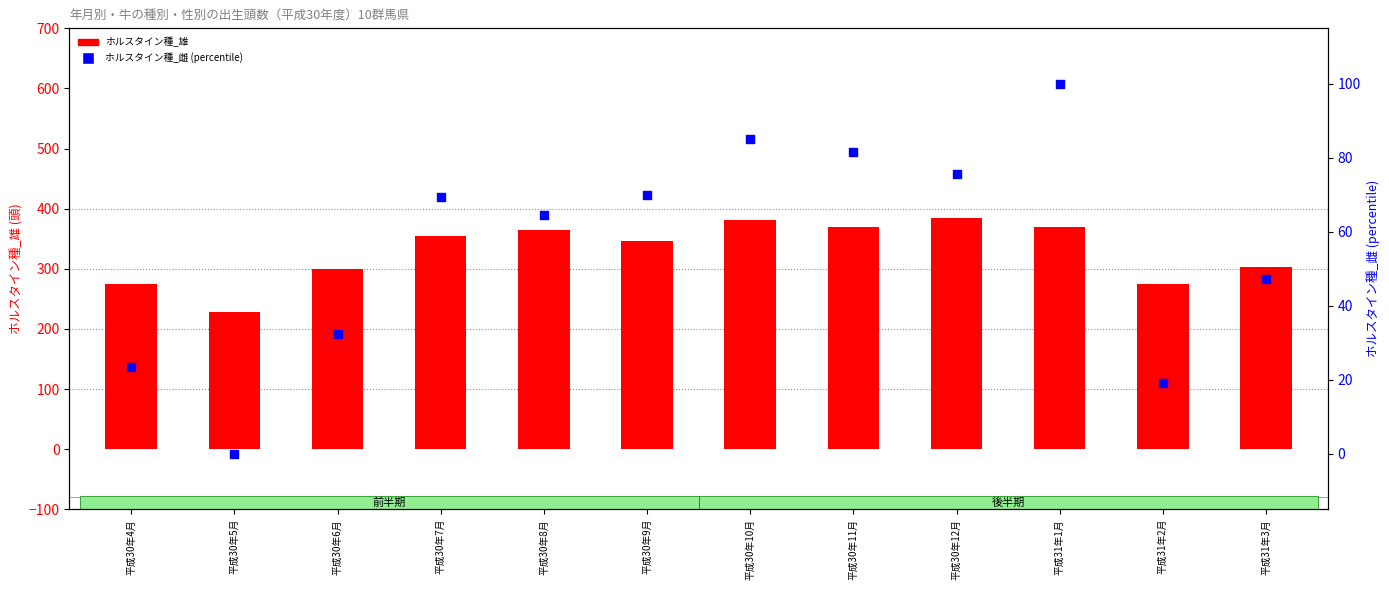

What is the total value across all series at 平成30年12月?

460.5